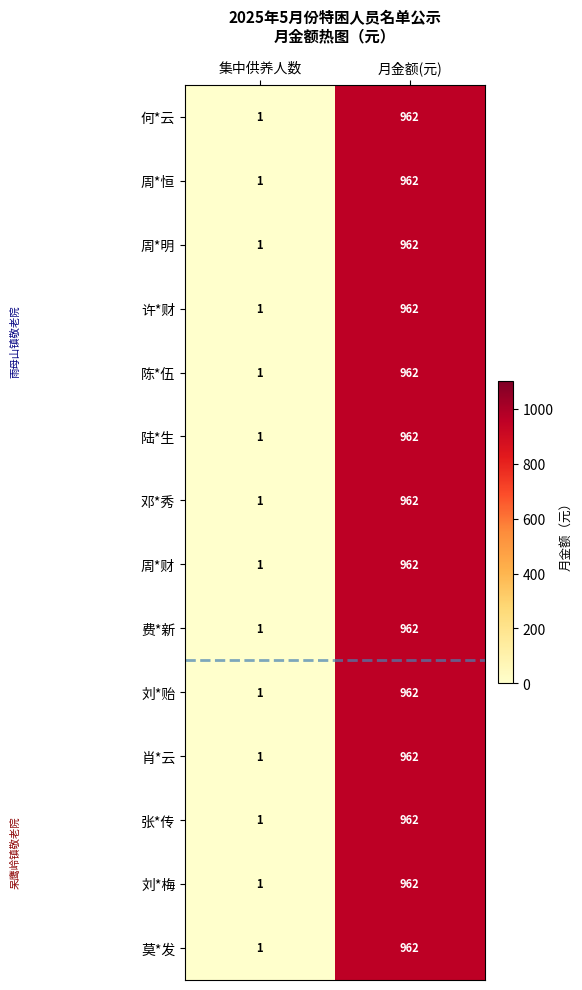

What is the total value across all series at 月金额(元)?

13468